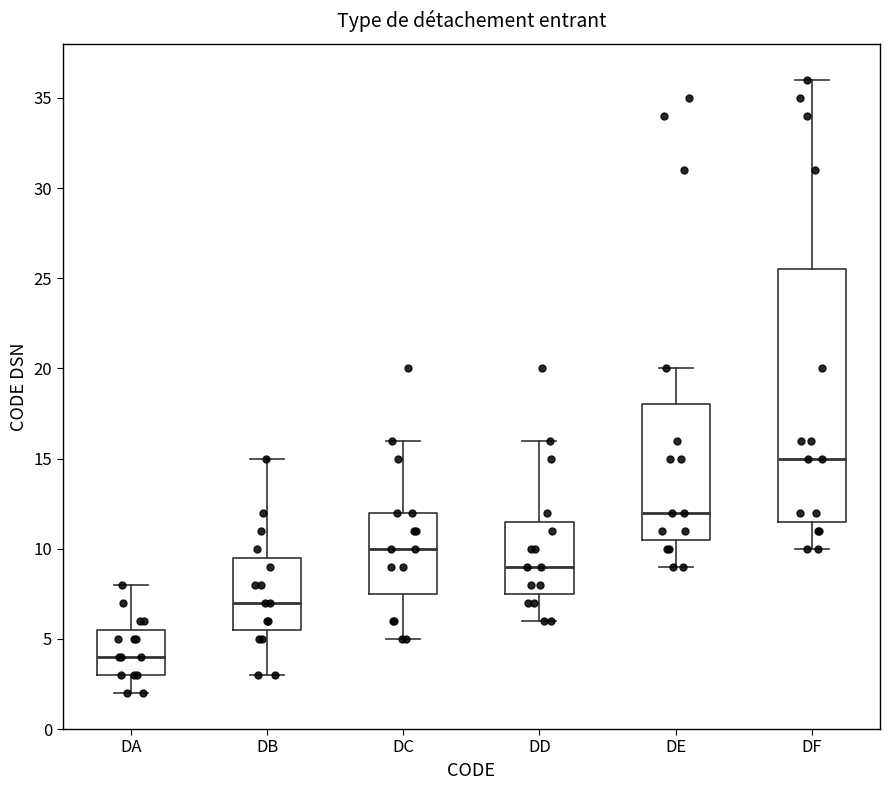

Comparing the boxes themselves (not the whiskers), which one is the tallest?

DF